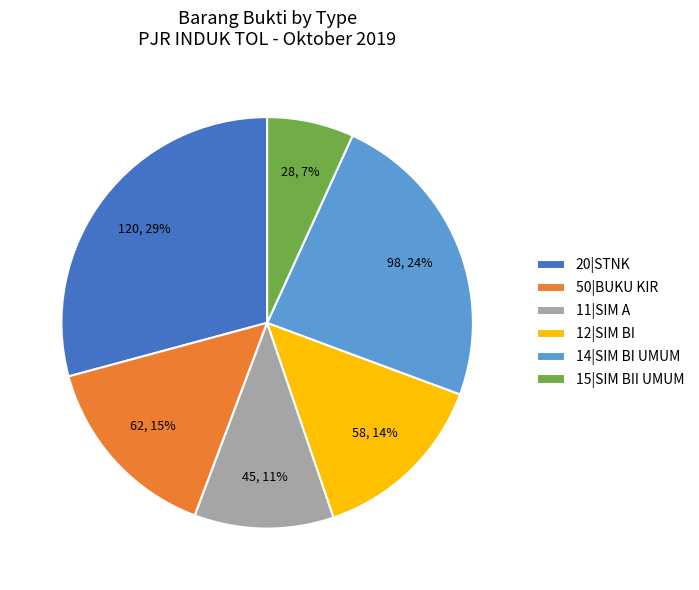

Do 14|SIM BI UMUM and 20|STNK together represent more than half of the pie?

Yes